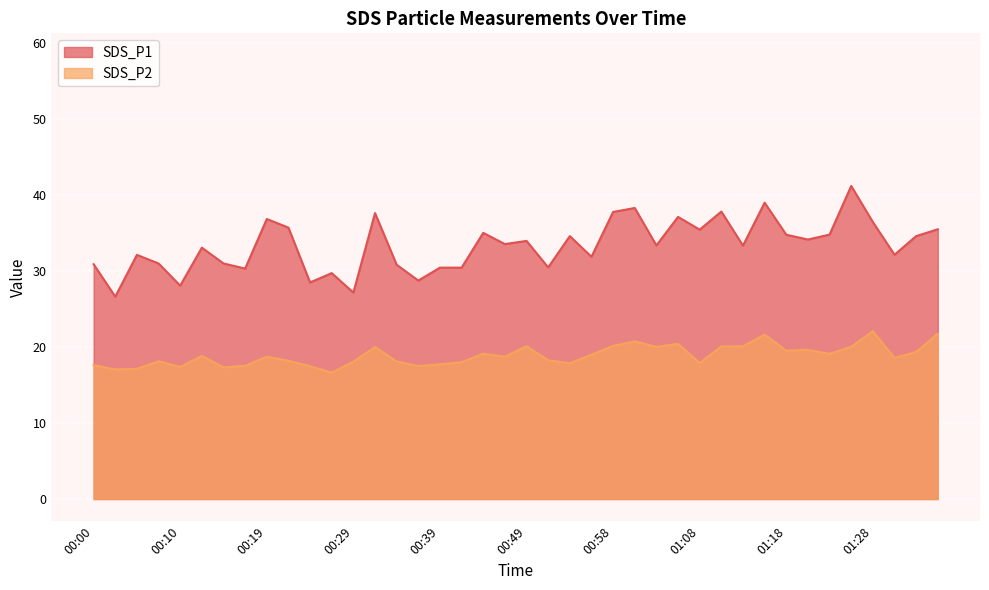

How many lines are shown in the chart?

2